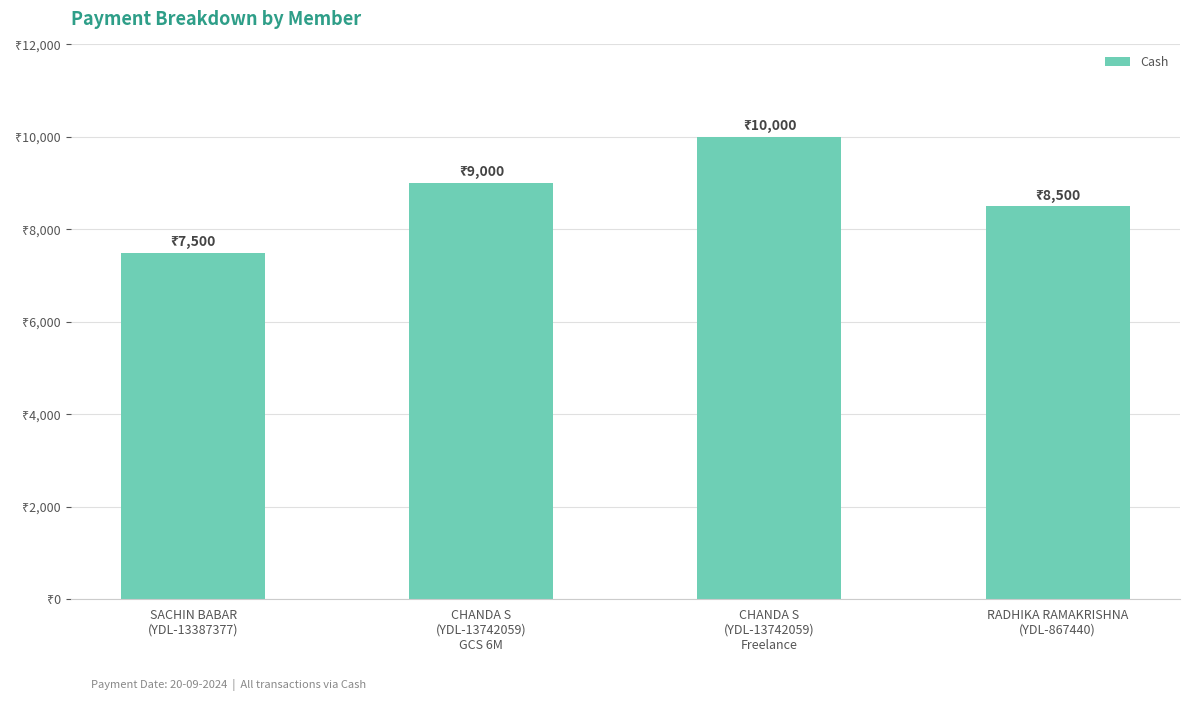

Are the bars horizontal?

No